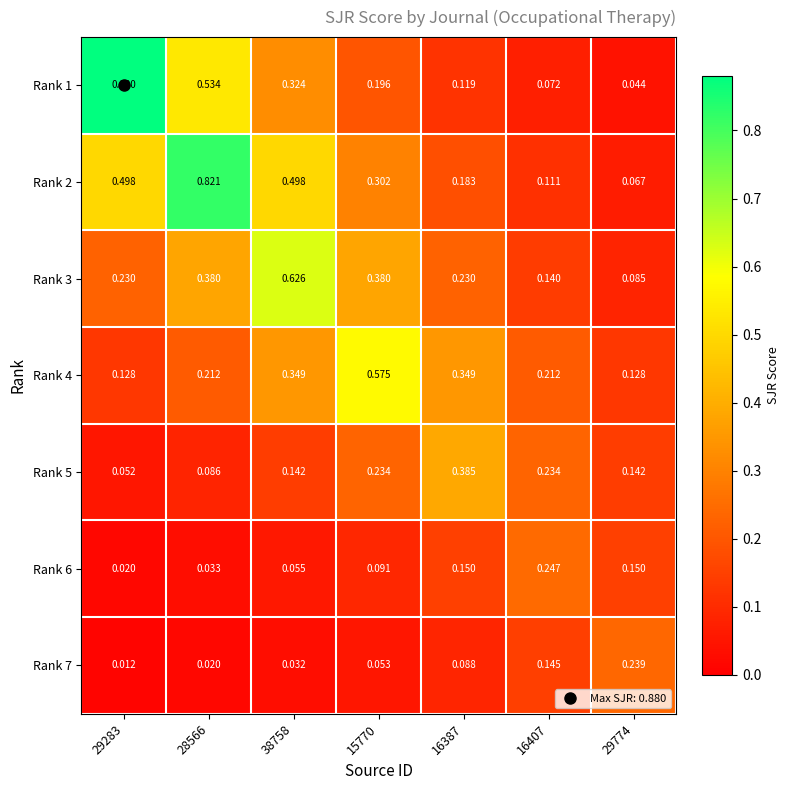

Is the value of Rank 6 at 29283 greater than the value of Rank 1 at 28566?

No